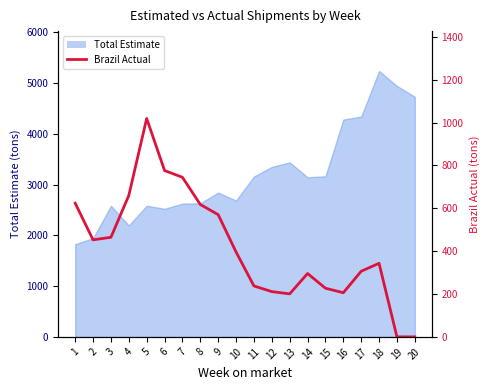

At which category does the data reach its first local valley?

2